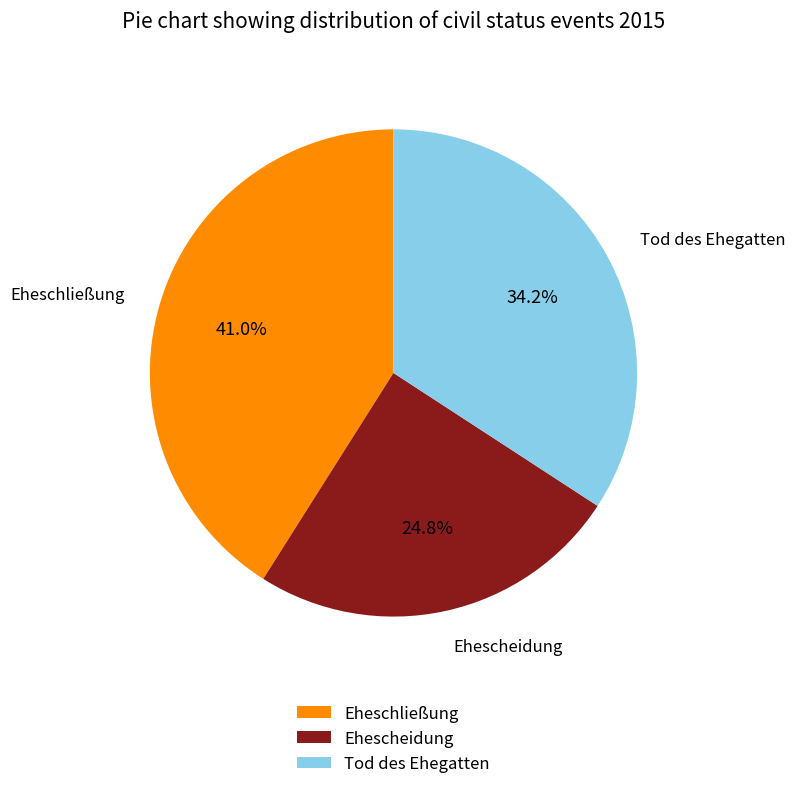

The Tod des Ehegatten slice represents 34% of the pie. True or false?

True